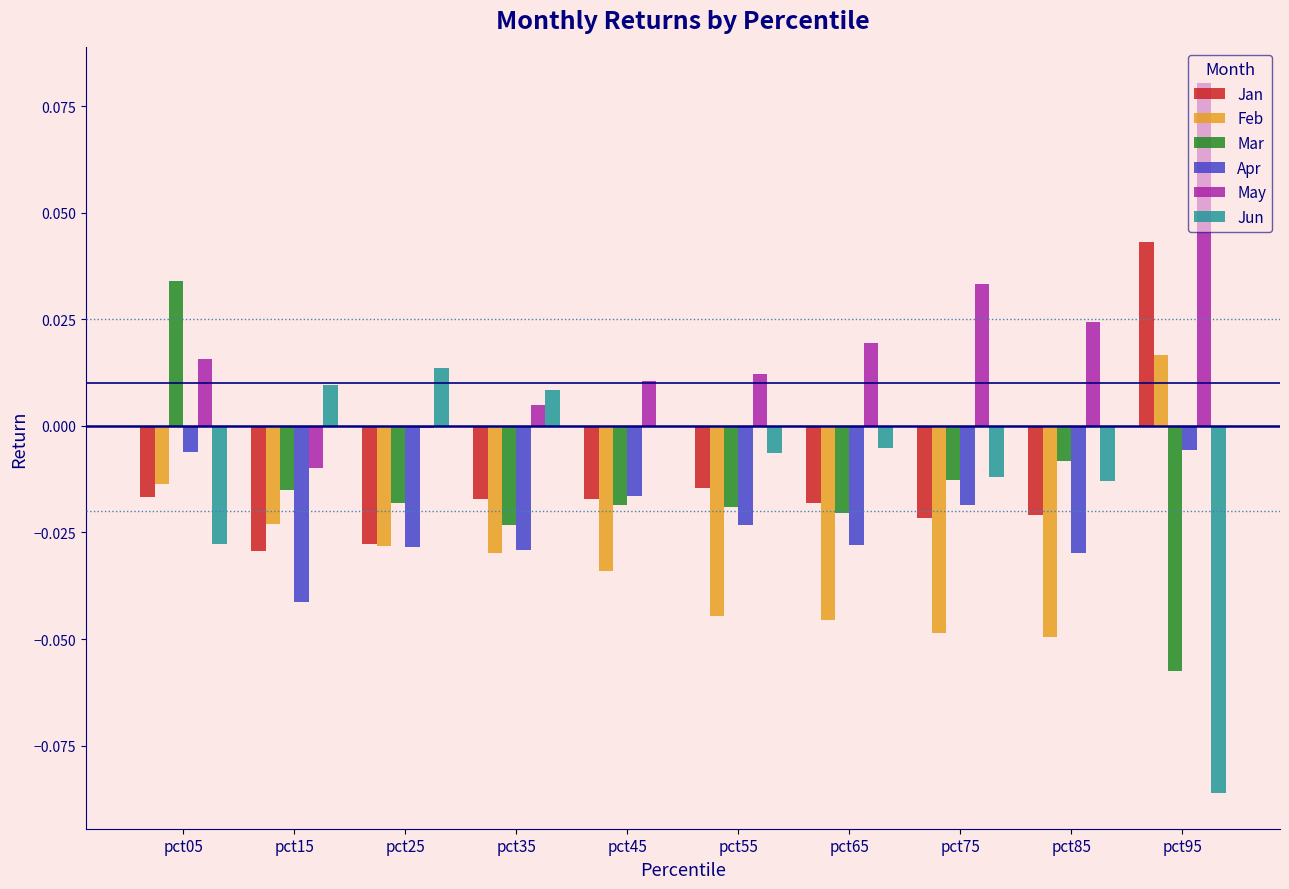

True or false: May has a value of 0.0 at pct55.

True